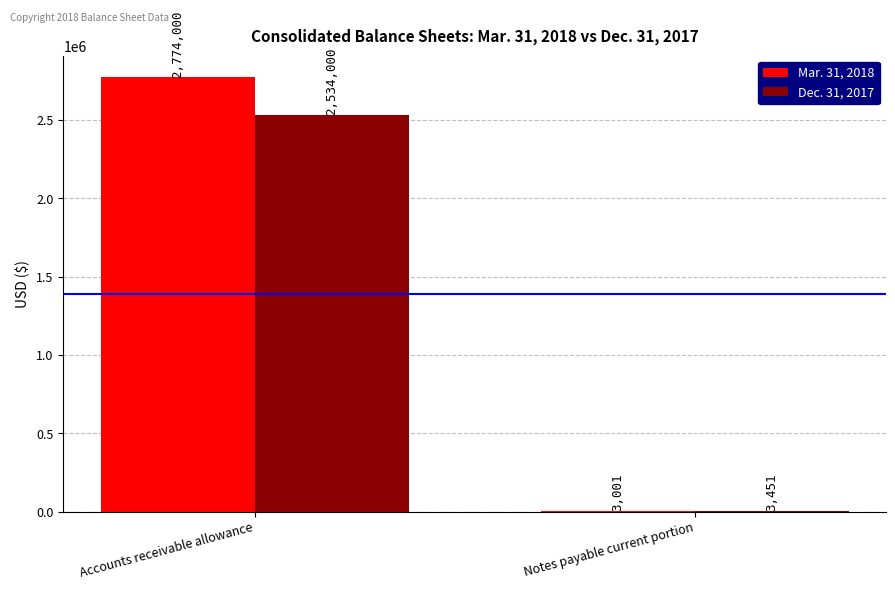

Which series changed the most between Accounts receivable allowance and Notes payable current portion?

Mar. 31, 2018